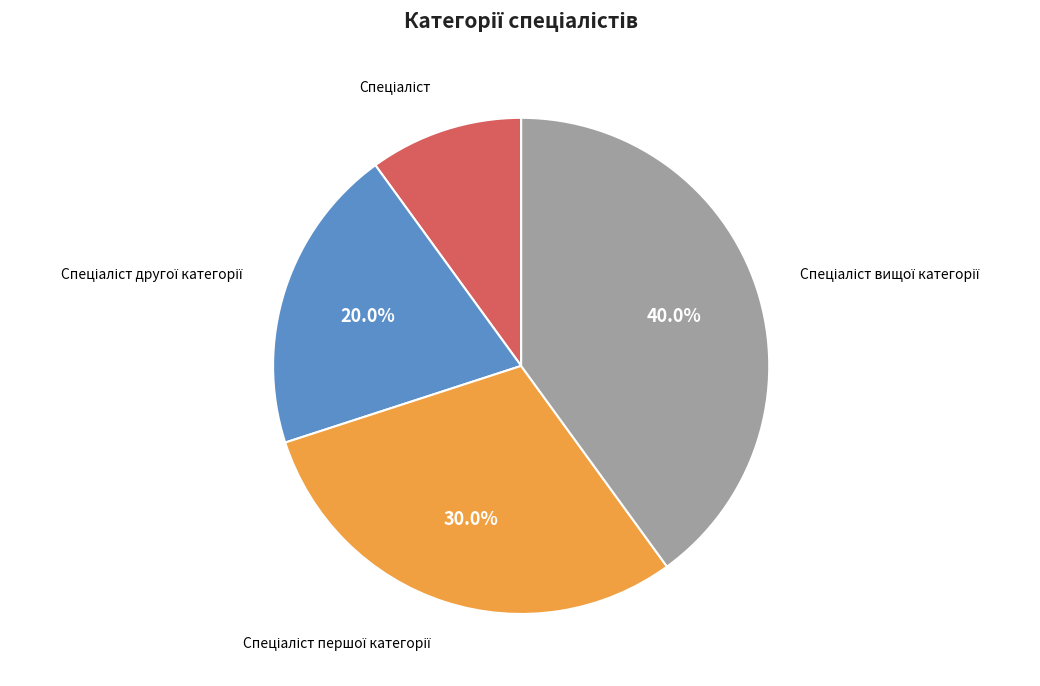

Does any single category account for the majority?

No